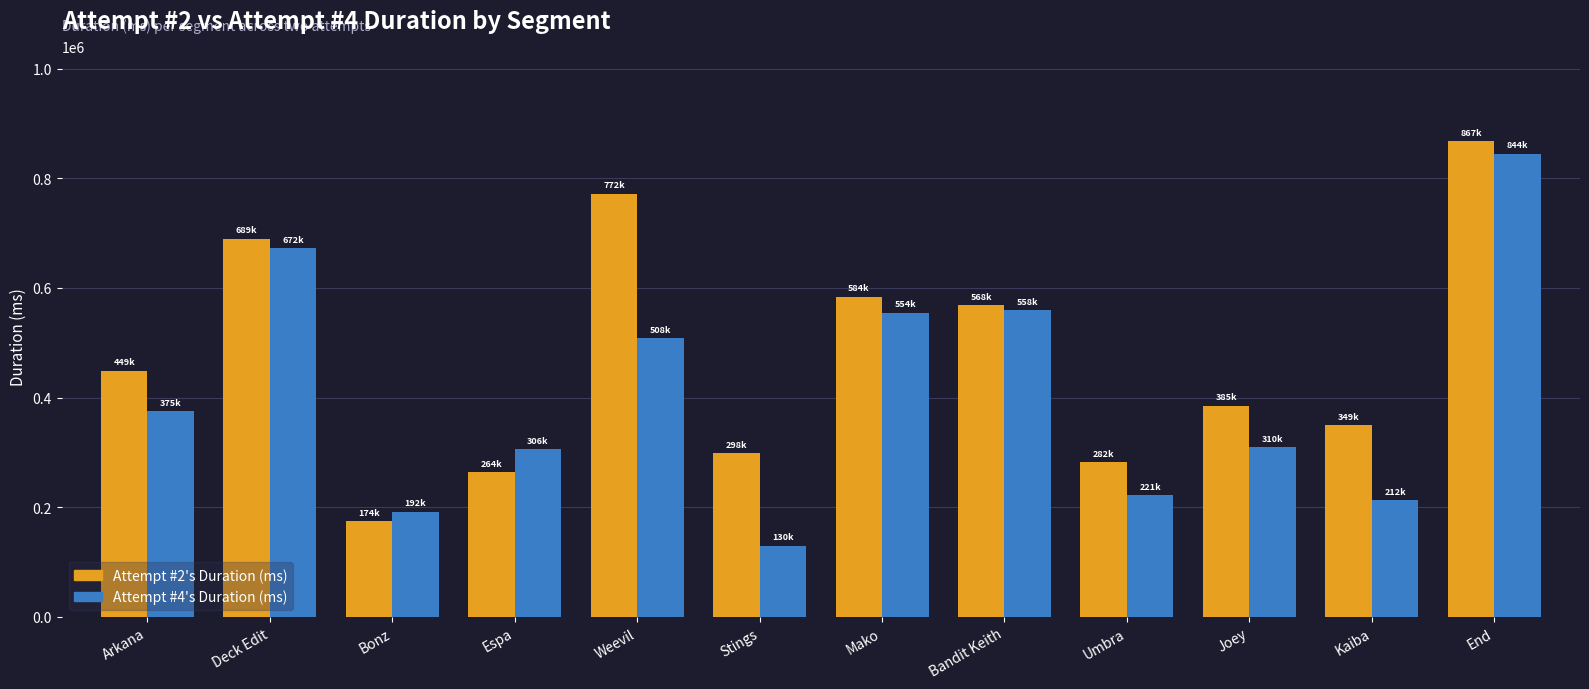

Which category has the highest value in the Attempt #4's Duration (ms) series?

End